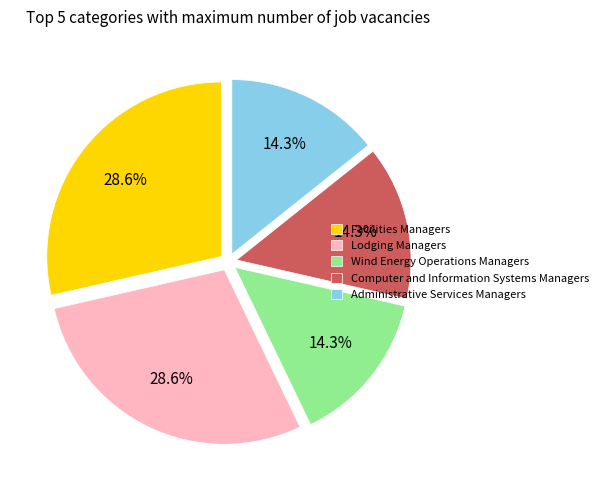

What is the ratio of the value at Wind Energy Operations Managers to the value at Administrative Services Managers?

1.0